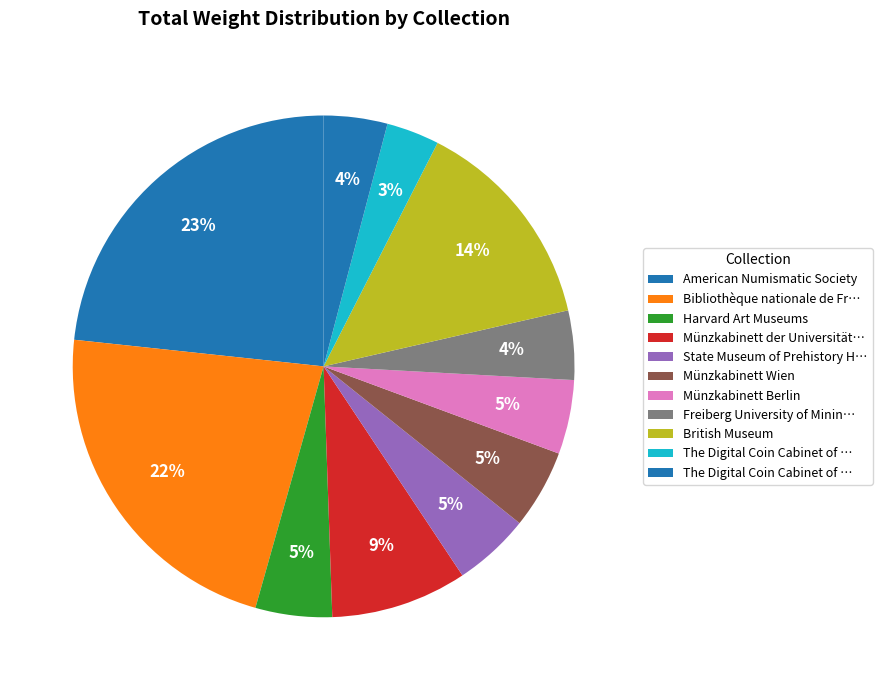

How many slices are in this pie chart?

11